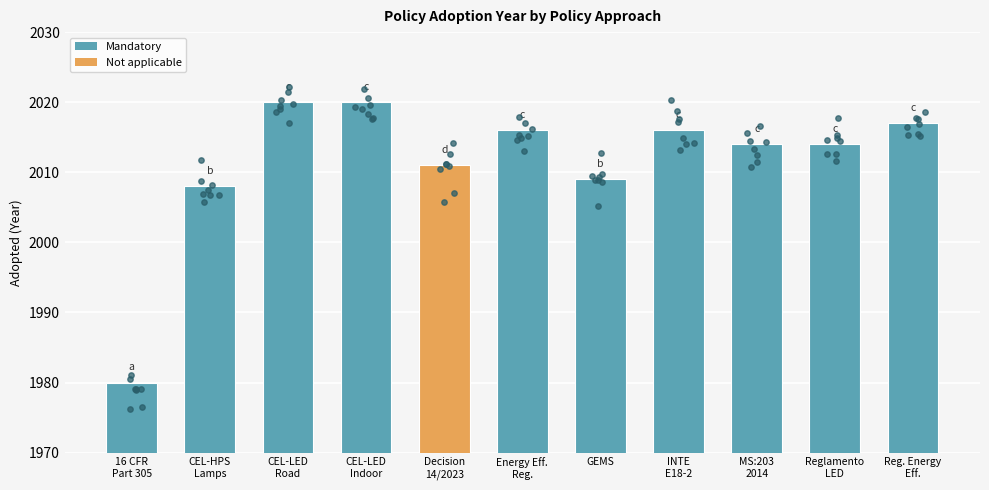

Approximately how many times larger is the value at Decision
14/2023 compared to INTE
E18-2?

1.0